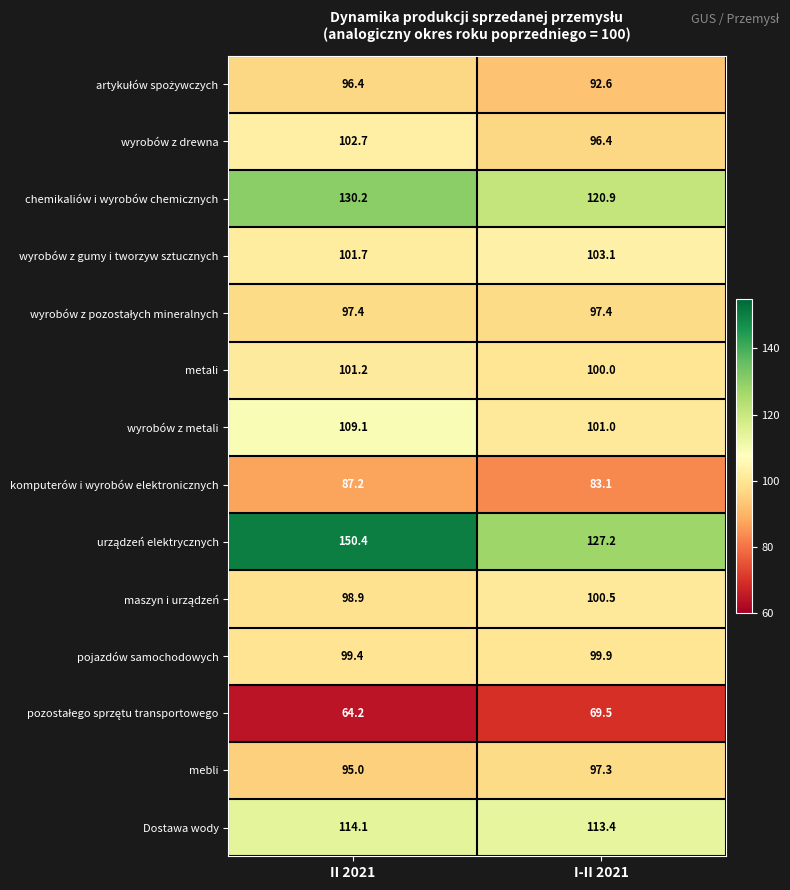

What is the spread (max minus min) of values at II 2021?

86.2